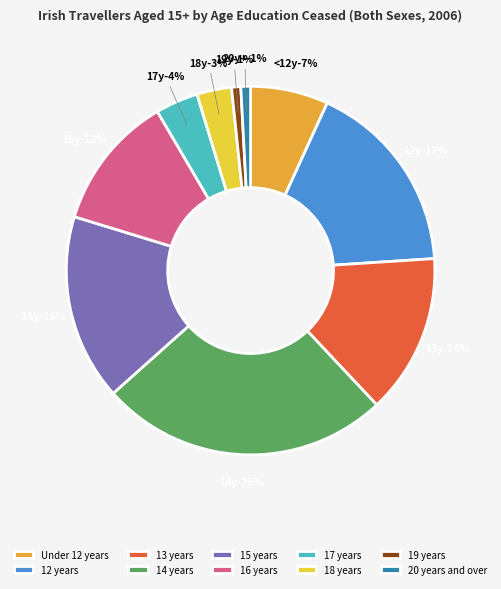

True or false: 12 years accounts for 26% of the total.

False